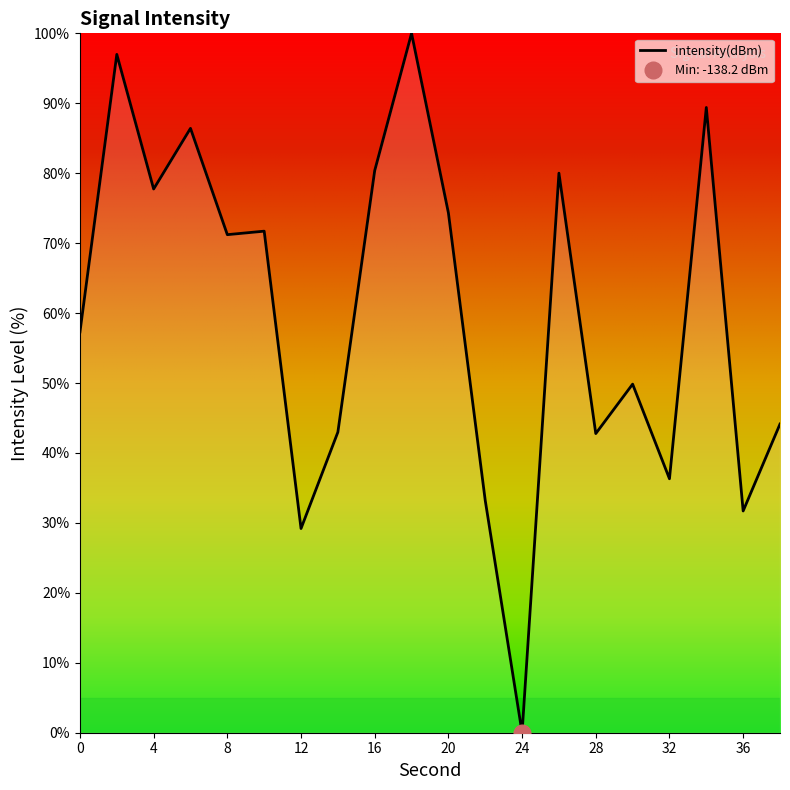

At which category does the data reach its first local valley?

4